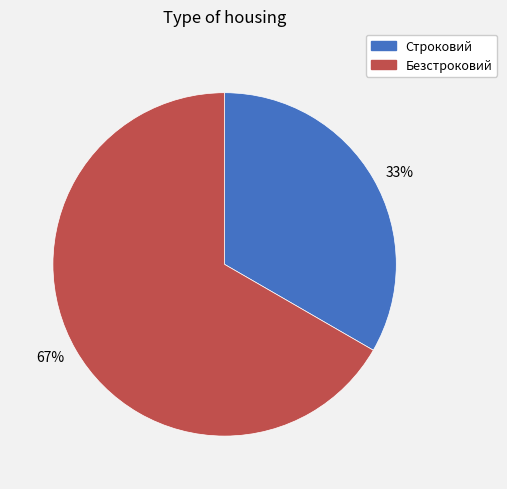

To the nearest percent, what is the average slice percentage?

50%